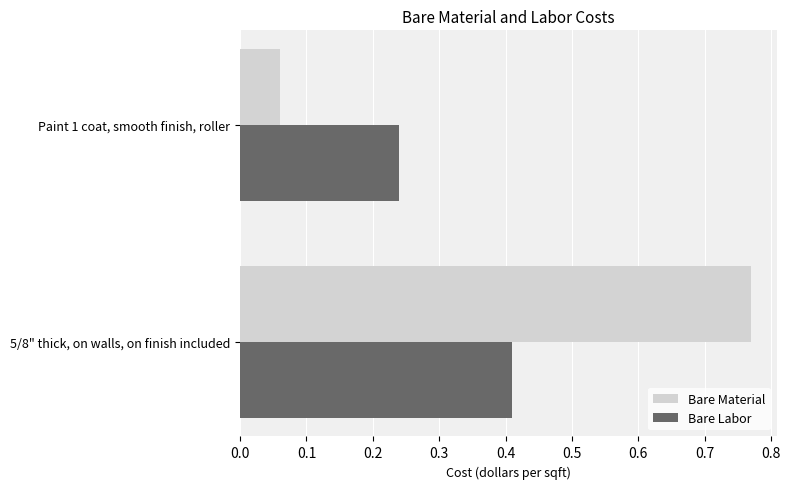

Where is Bare Material nearest to the value 0?

Paint 1 coat, smooth finish, roller